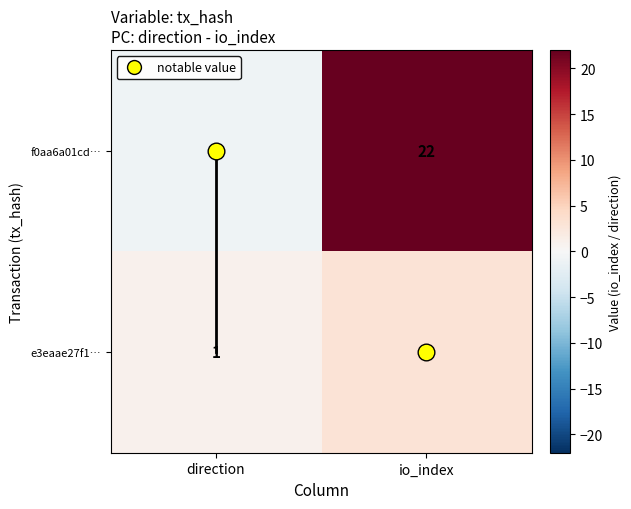

Rank the series by their average value, from highest to lowest.

f0aa6a01cd…, e3eaae27f1…